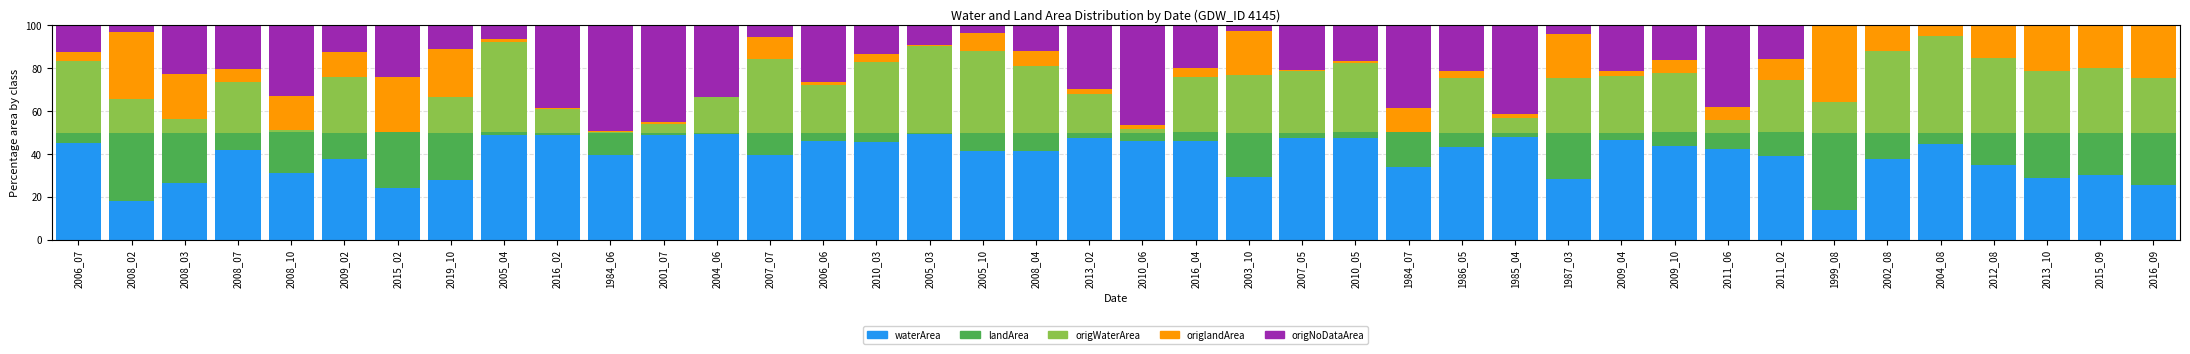

True or false: waterArea has a value of 28.3 at 1987_03.

True